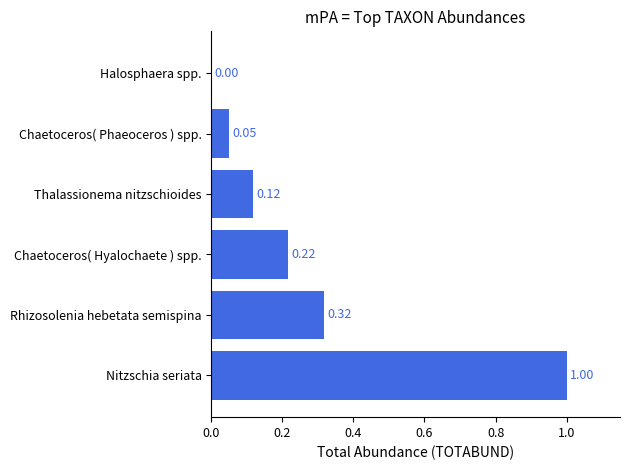

Where is the data nearest to the value 0?

Halosphaera spp.